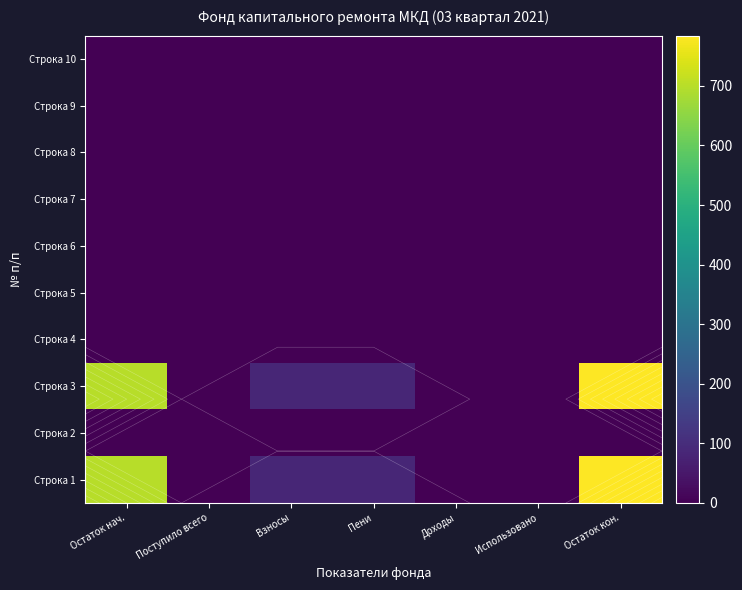

The Строка 4 series shows 0.0 at Остаток кон.. True or false?

True